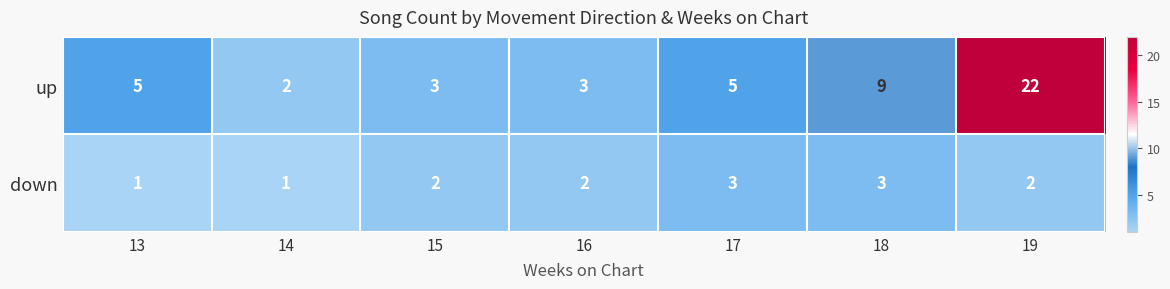

Which label corresponds to the largest value in the chart?

19